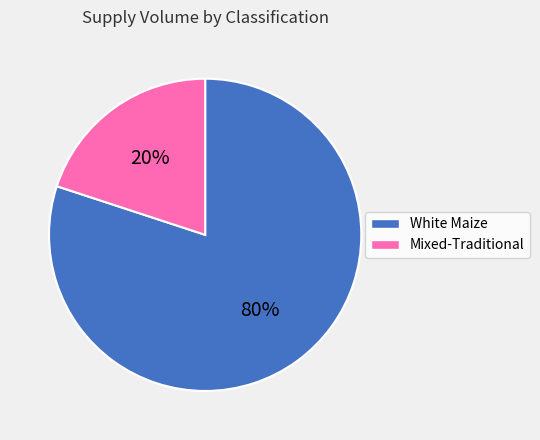

Is there a majority slice in this chart?

Yes